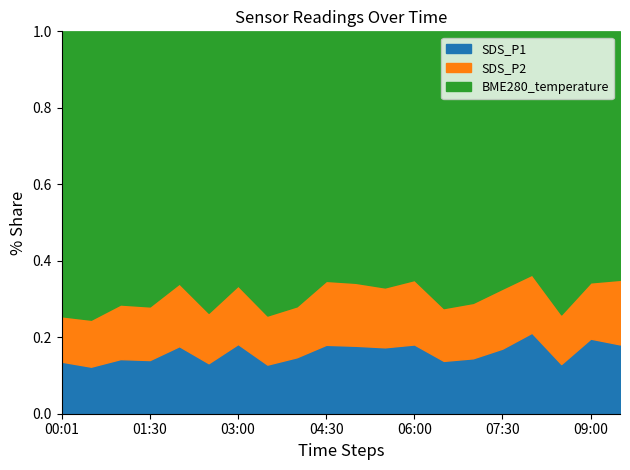

The value of BME280_temperature at 09:00 is 2.5. True or false?

False